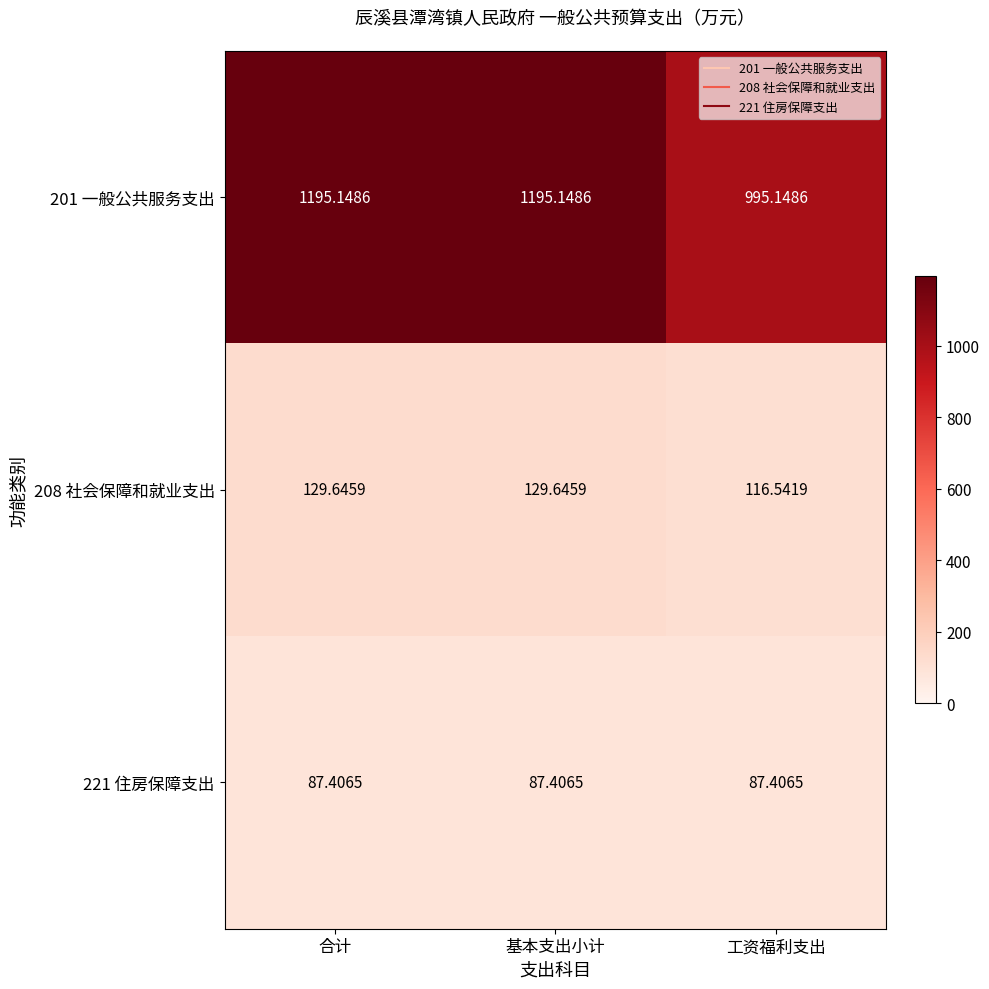

Is the value of 208 社会保障和就业支出 at 工资福利支出 greater than the value of 201 一般公共服务支出 at 工资福利支出?

No